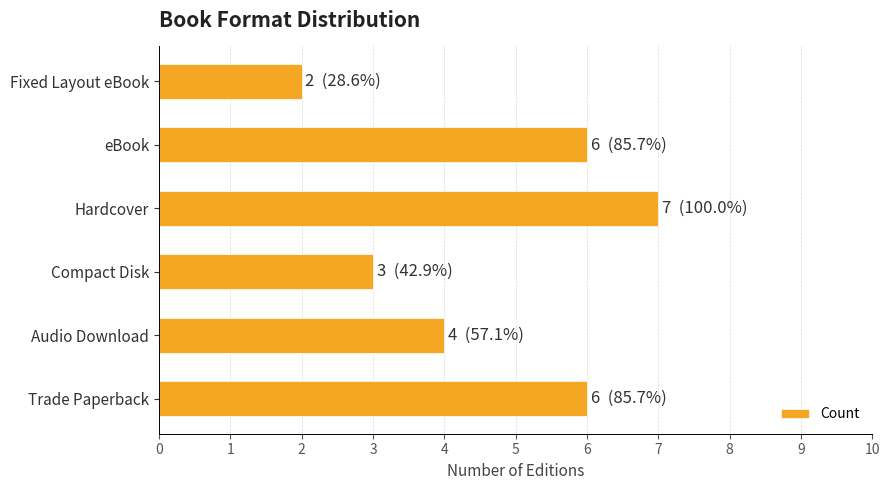

Reading top to bottom, what are all the values shown in this chart?

Fixed Layout eBook=2	eBook=6	Hardcover=7	Compact Disk=3	Audio Download=4	Trade Paperback=6